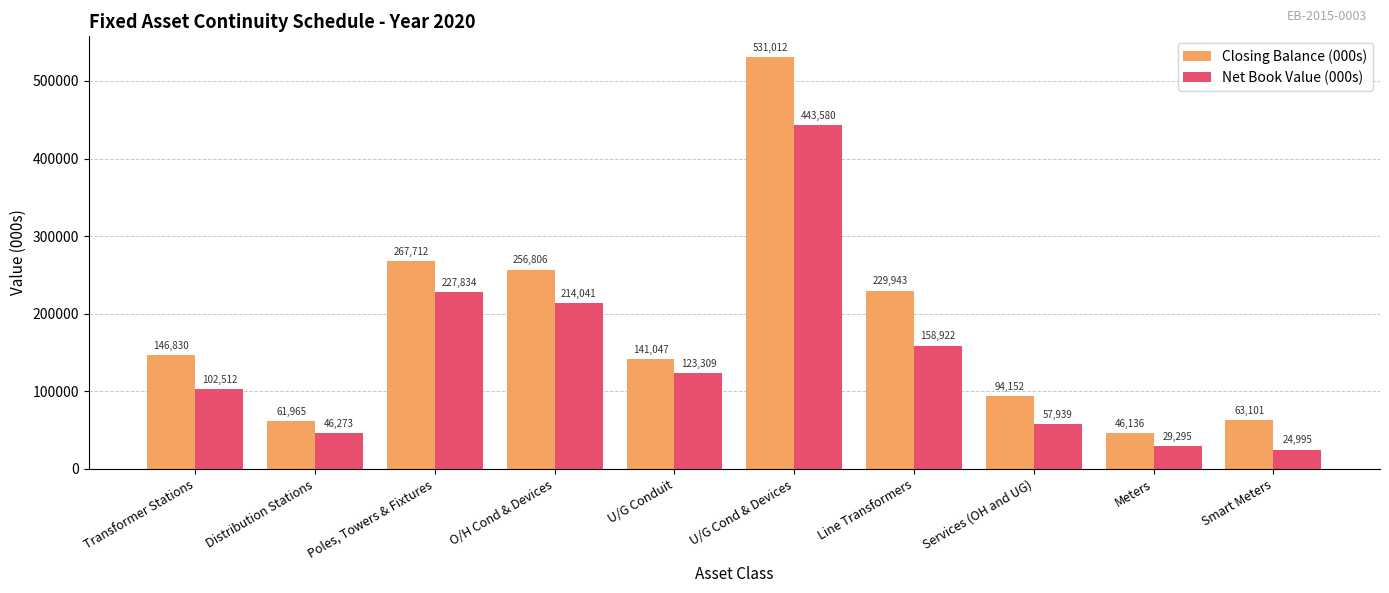

Reading left to right, extract all data points from this chart.

Closing Balance (000s): 146830	61965	267712	256806	141047	531012	229943	94152	46136	63101
Net Book Value (000s): 102512	46273	227834	214041	123309	443580	158922	57939	29295	24995